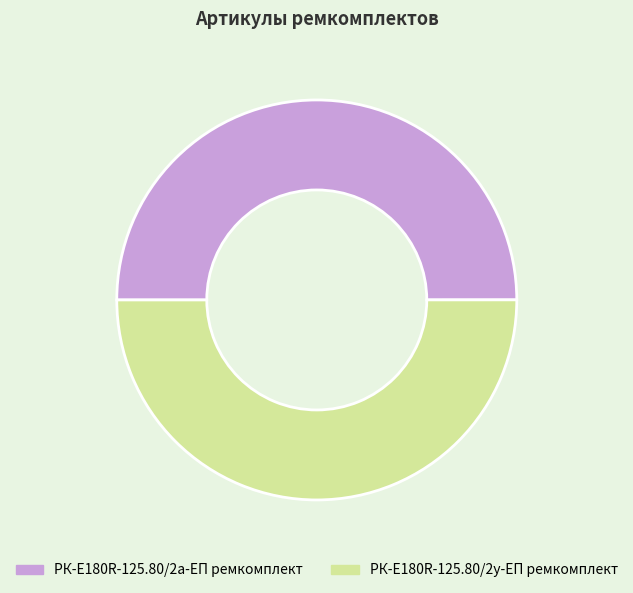

How many segments does this pie chart have?

2